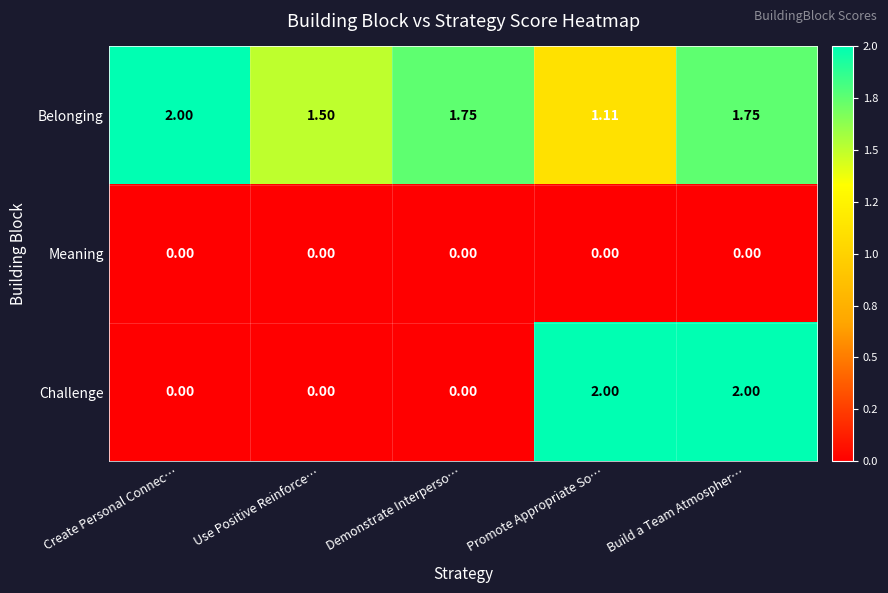

At which label does Belonging reach its minimum?

Promote Appropriate So…